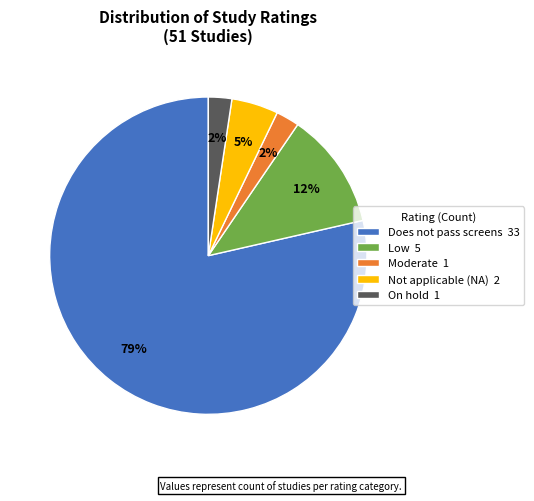

Is the sum of Low 5 and Not applicable (NA) 2 greater than half?

No